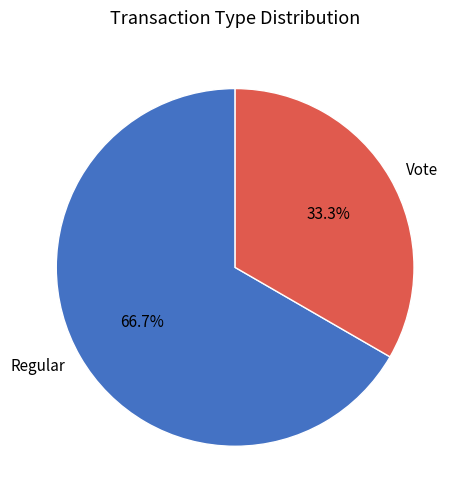

To the nearest percent, what is the difference between the largest and smallest slice percentages?

33%